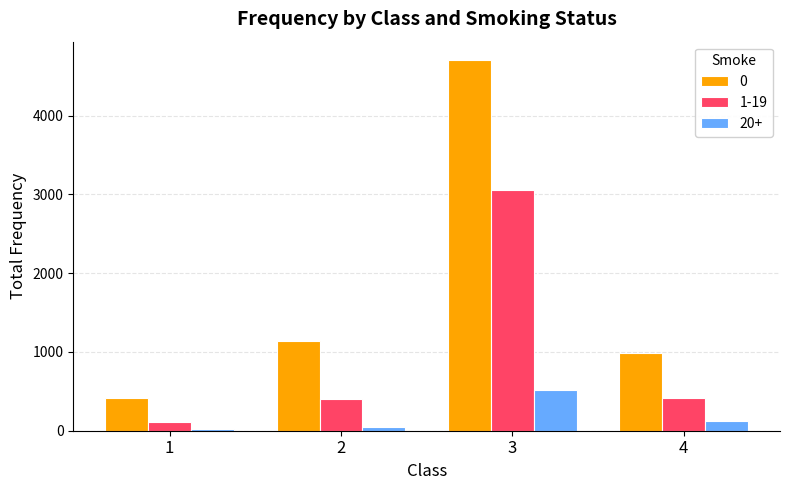

Rank the series at 3 from lowest to highest value.

20+, 1-19, 0